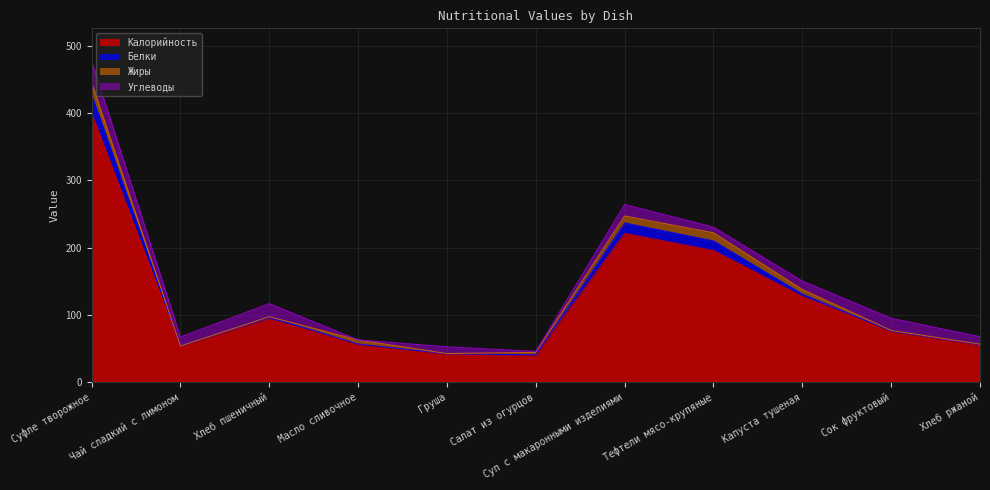

At which label does Белки first exceed 77?

Суфле творожное